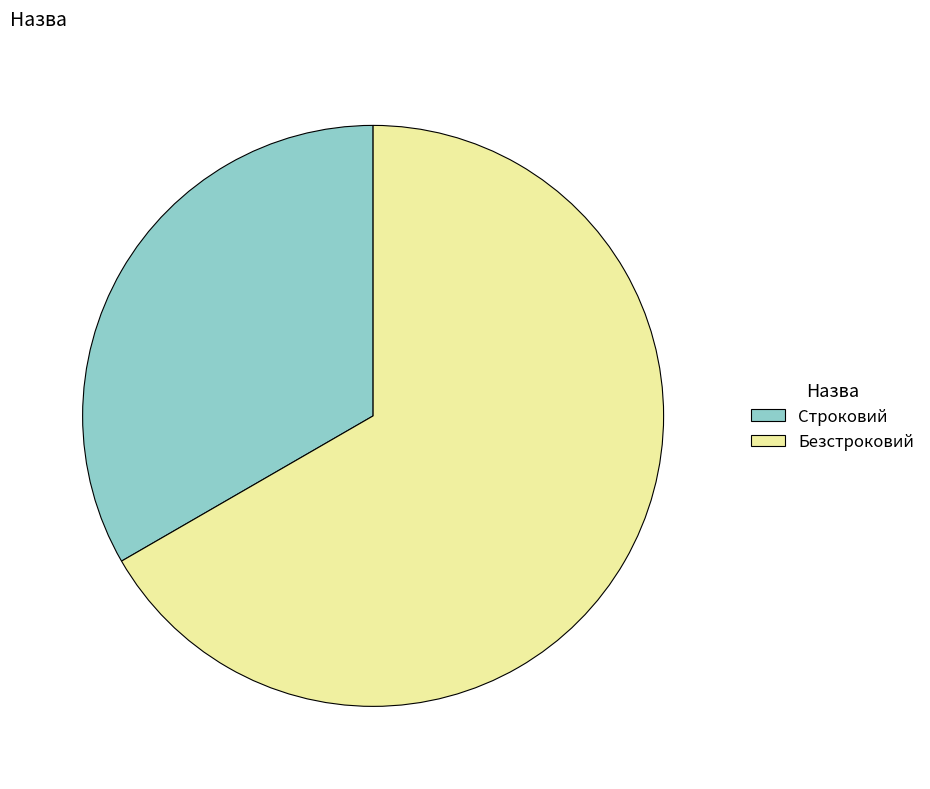

What is the largest slice in the pie chart?

Безстроковий